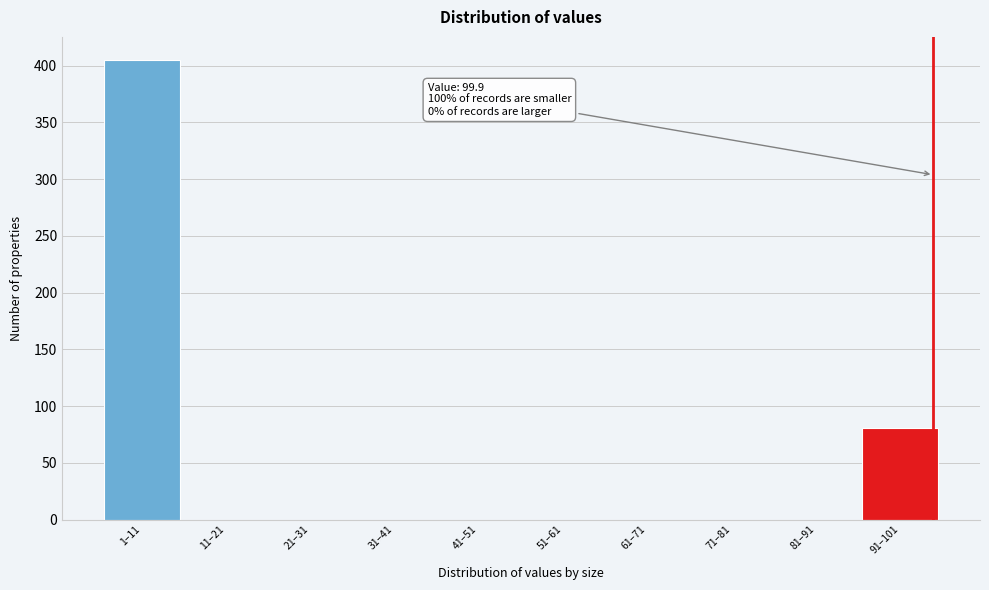

Reading left to right, transcribe all the data shown in this chart.

1–11=405	11–21=0	21–31=0	31–41=0	41–51=0	51–61=0	61–71=0	71–81=0	81–91=0	91–101=81